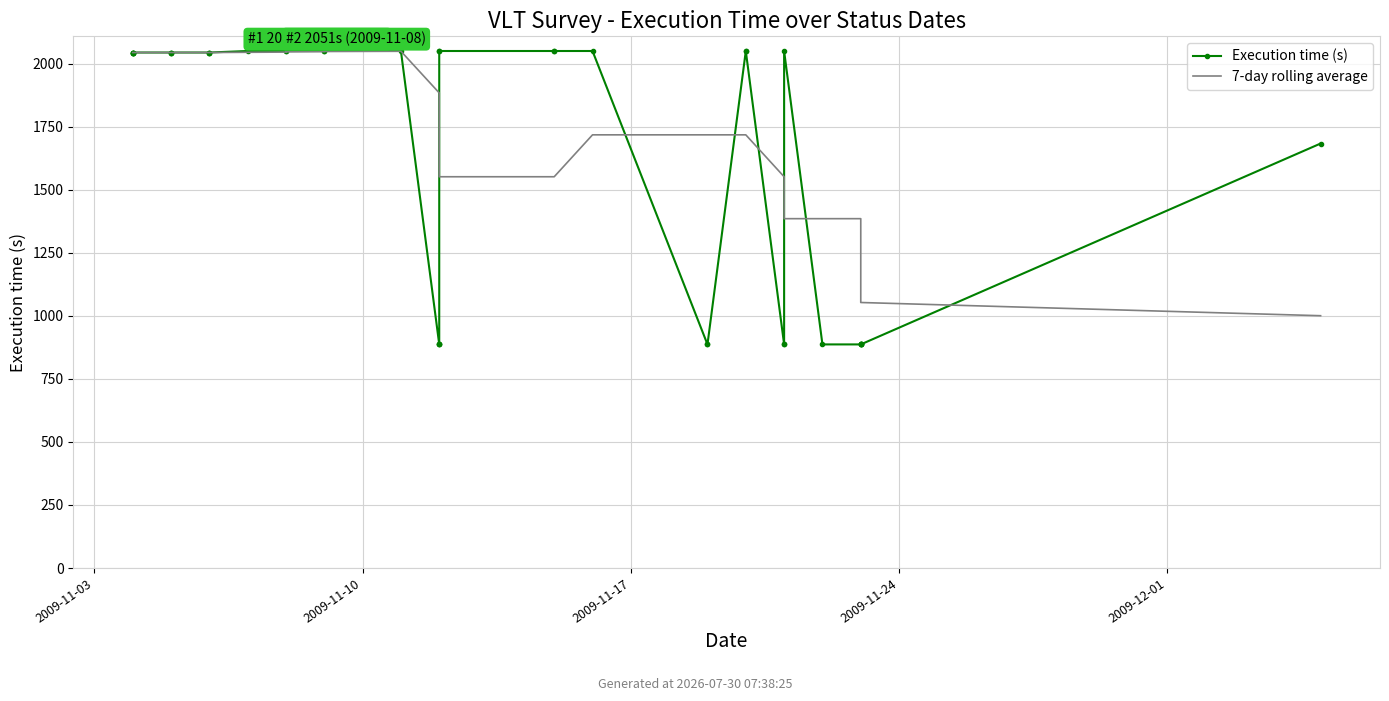

The Execution time (s) series shows 3565.7 at 10. True or false?

False